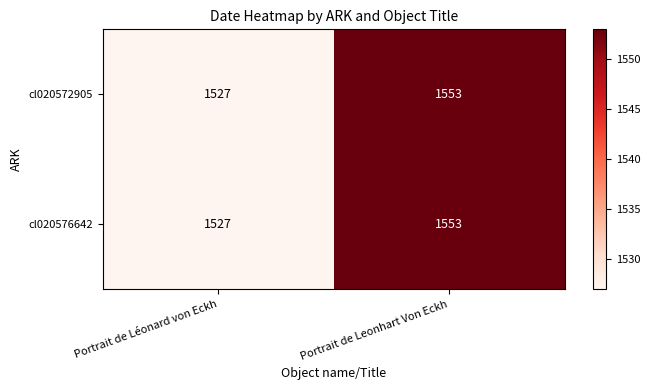

At which label is cl020576642 closest to 1540?

Portrait de Léonard von Eckh